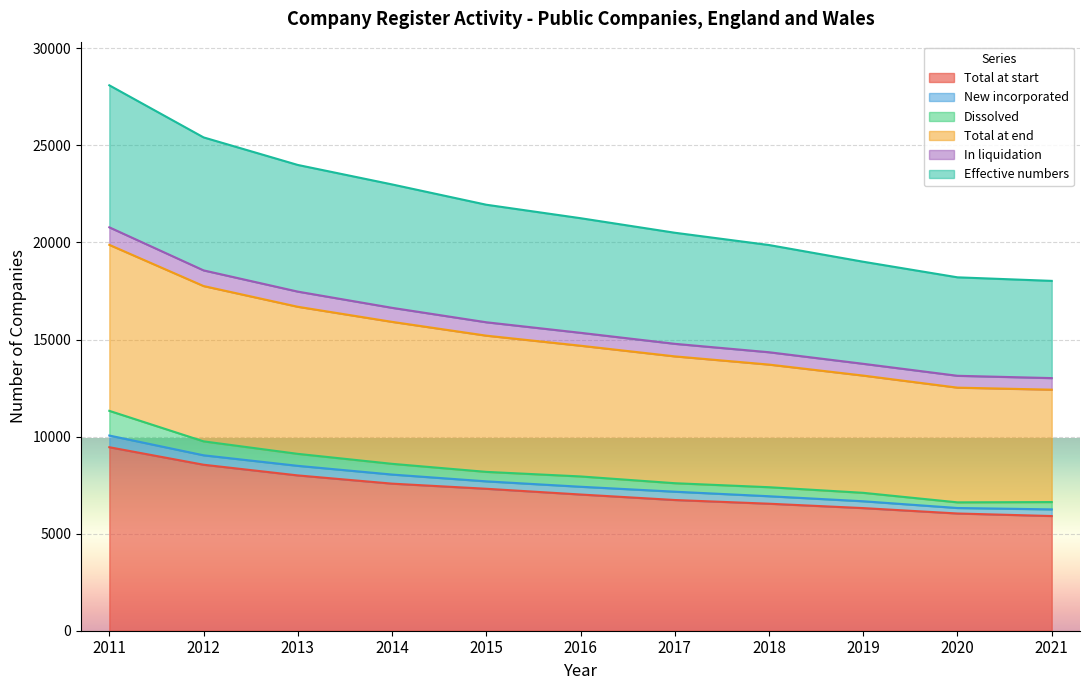

True or false: In liquidation and Total at start cross at least once.

False